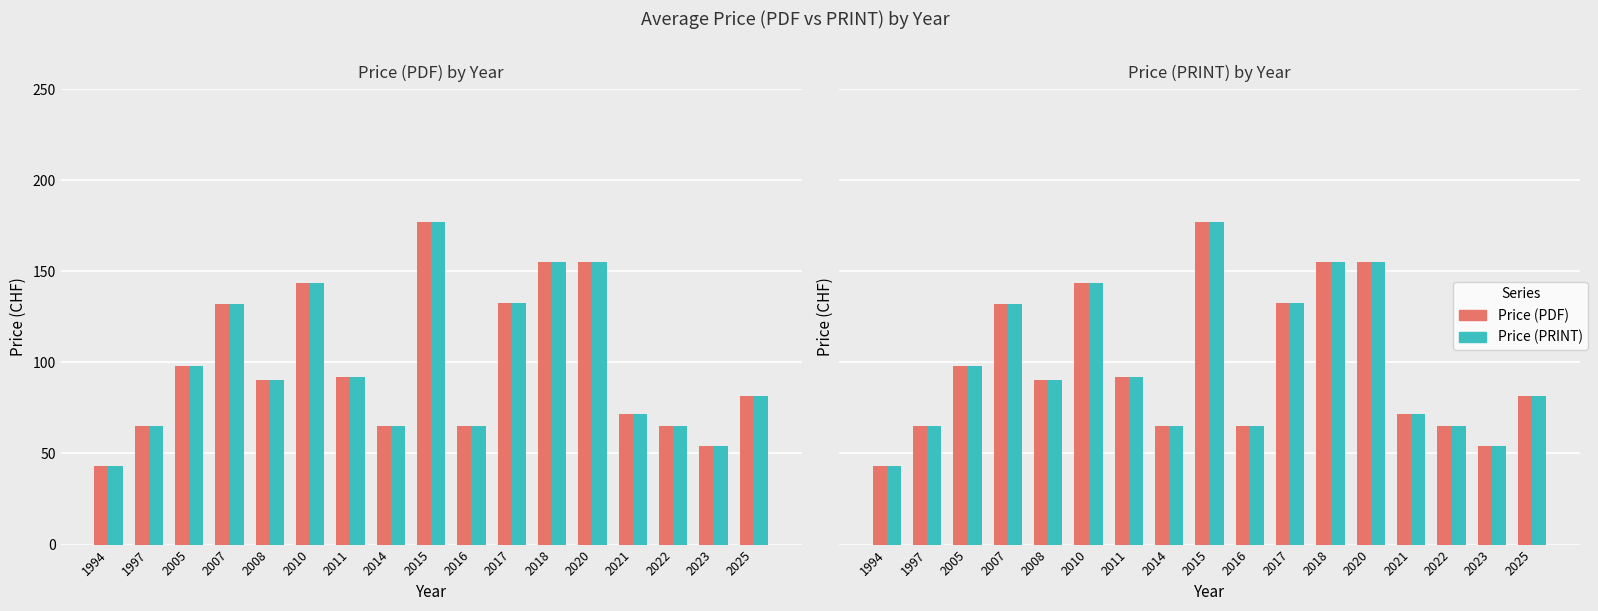

True or false: Price (PDF) has a value of 132.3 at 2017.

True